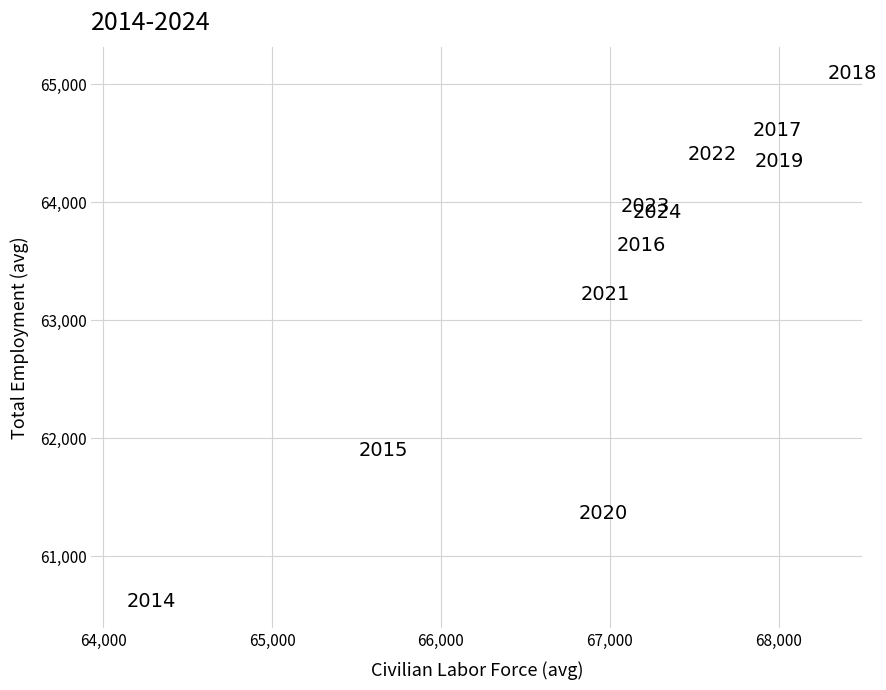

What is the range of Y values (max minus min)?

4479